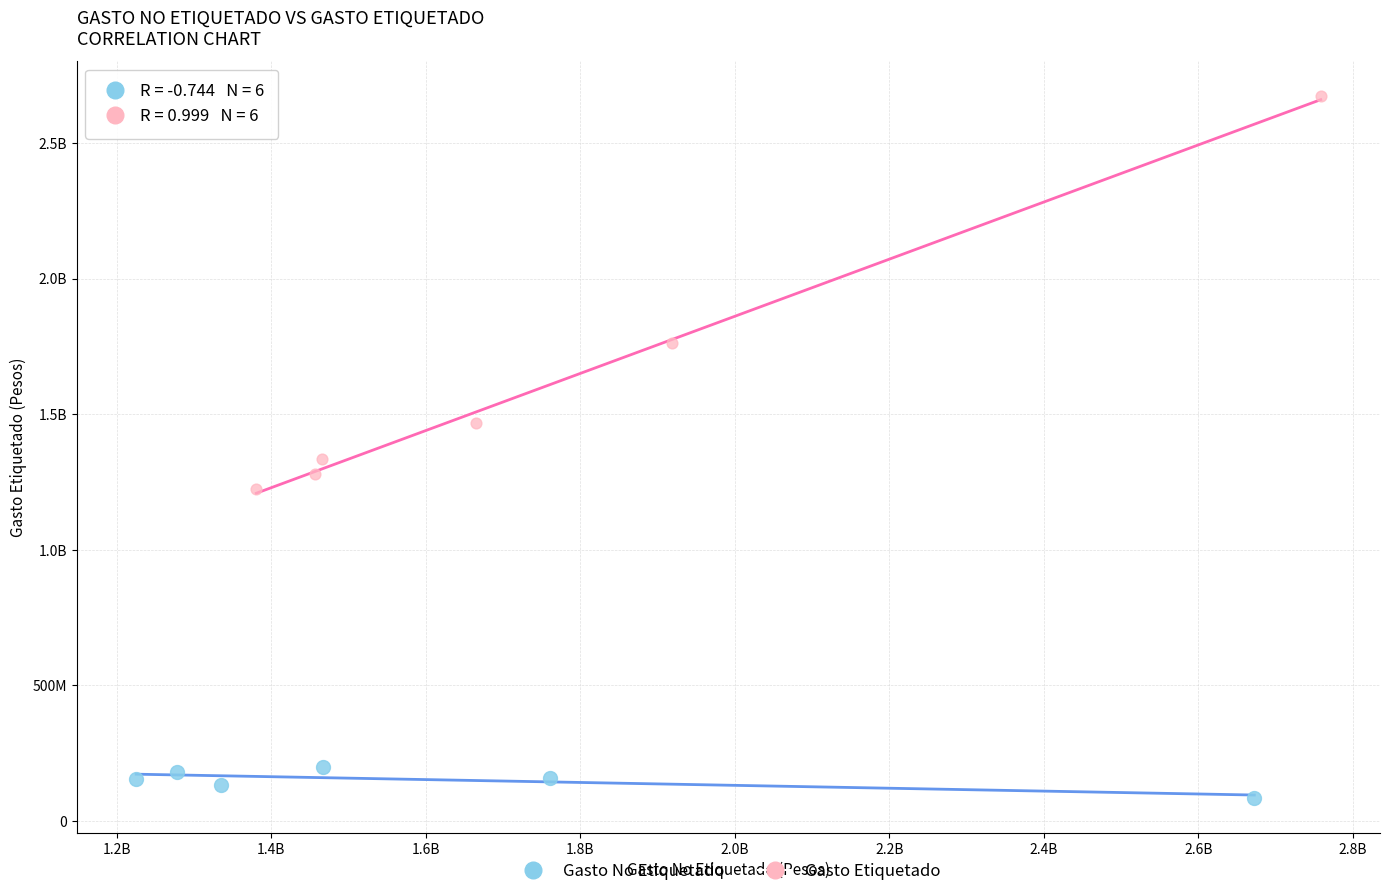

What are all the series names shown in the legend?

Gasto No Etiquetado, Gasto Etiquetado